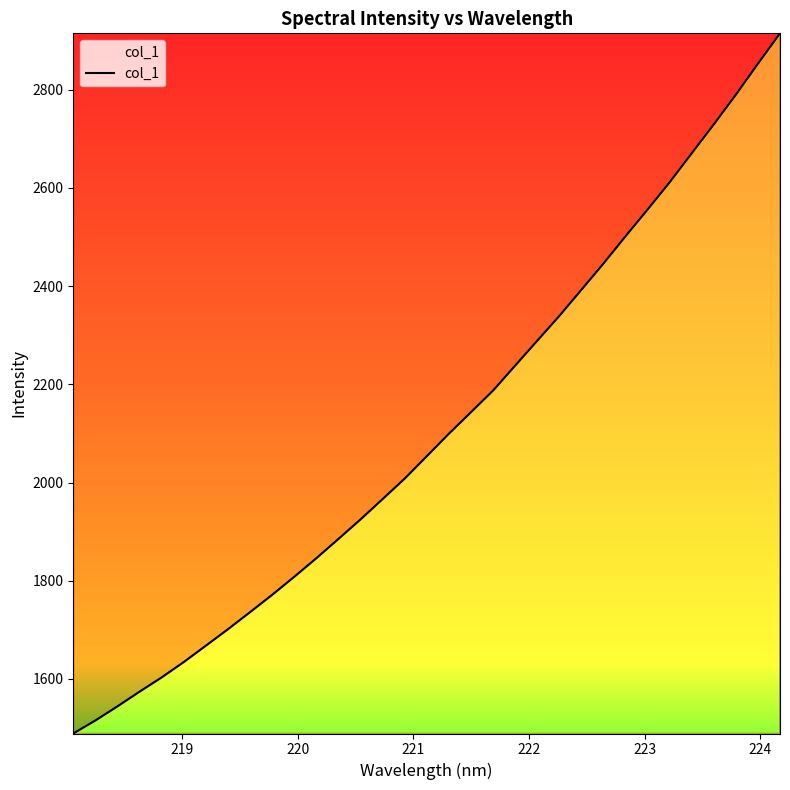

True or false: there are more than 2 points higher than both neighbors.

False